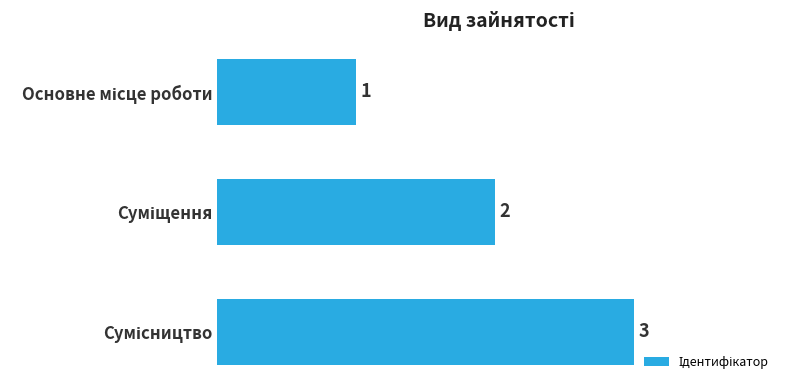

What is the sum of all values?

6